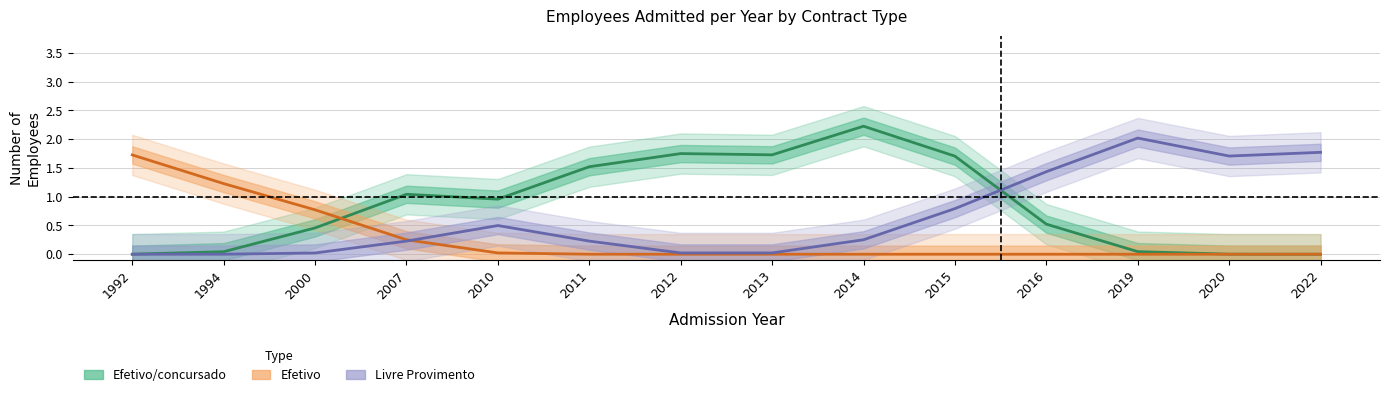

What is the difference between the maximum and minimum values in the Livre Provimento series?

2.0